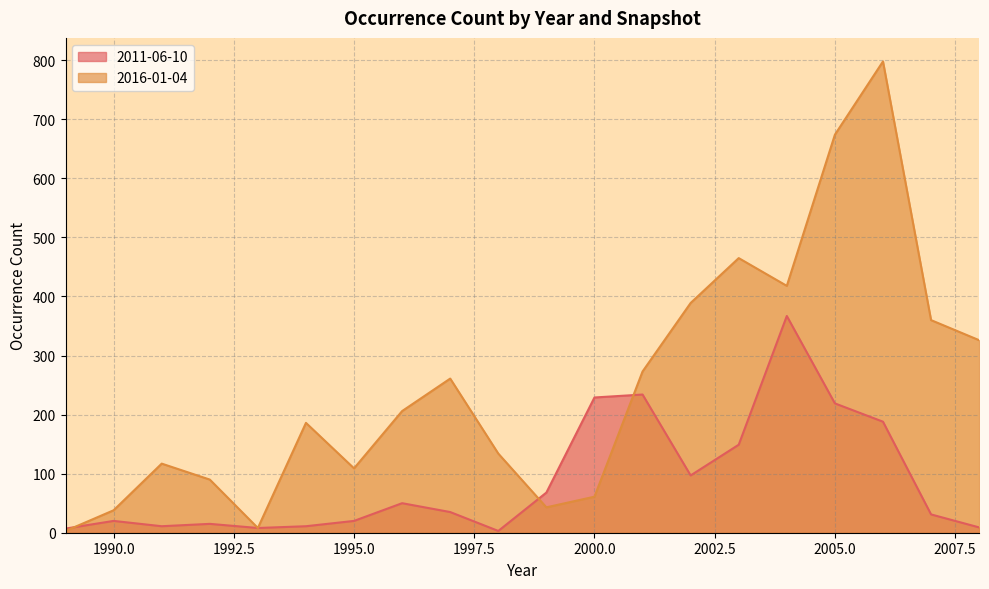

Between which two adjacent categories do 2016-01-04 and 2011-06-10 first intersect?

1989 and 1990